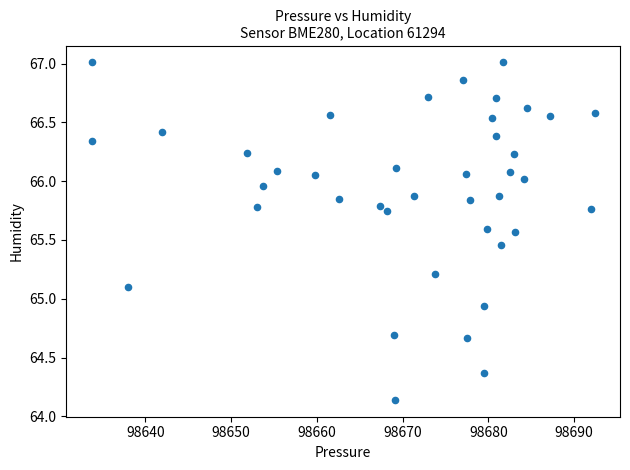

What is the range of X values (max minus min)?

58.7